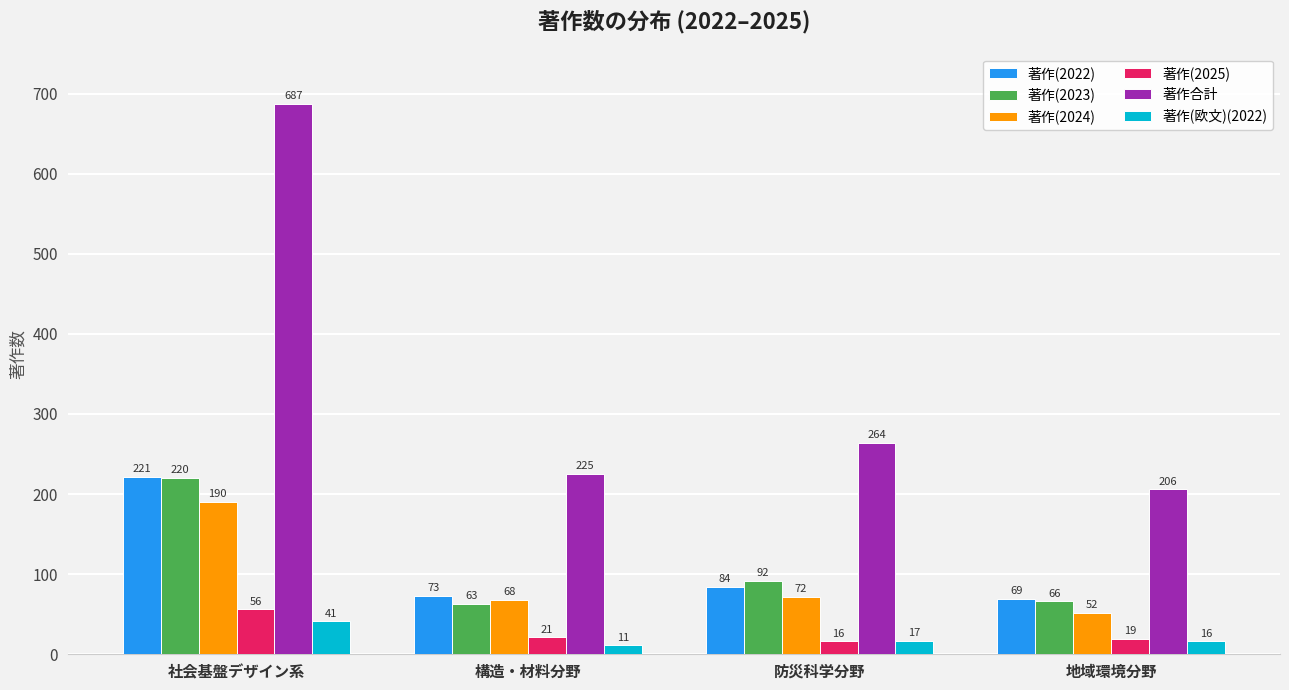

What is the sum of the 著作(欧文)(2022) values at 構造・材料分野 and 地域環境分野?

27